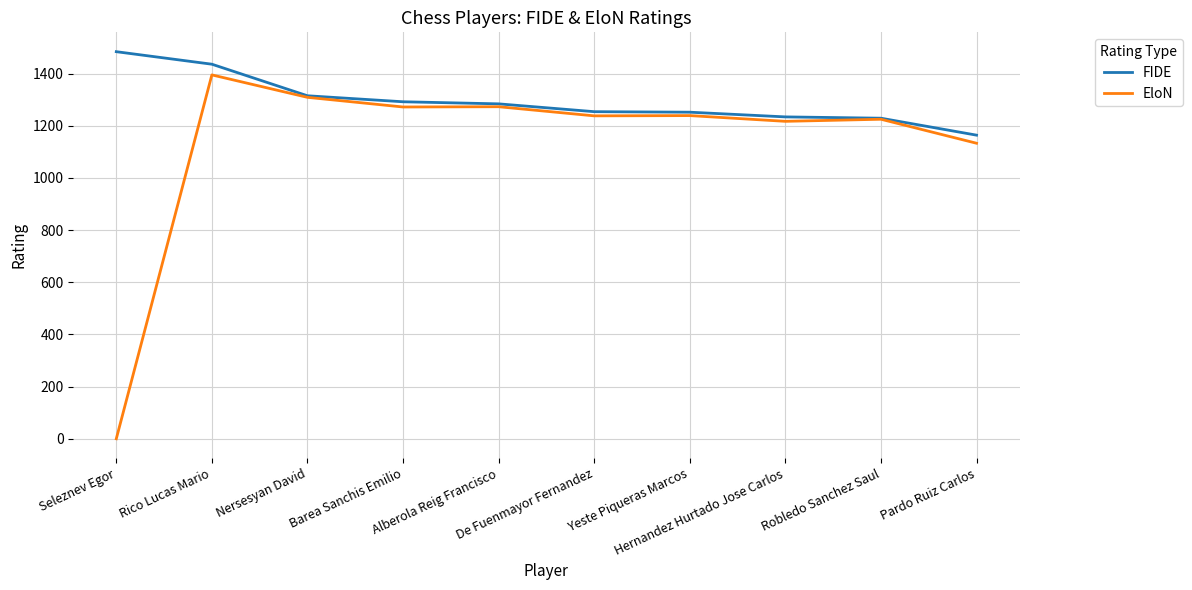

What is the sum of all EloN values?

11301